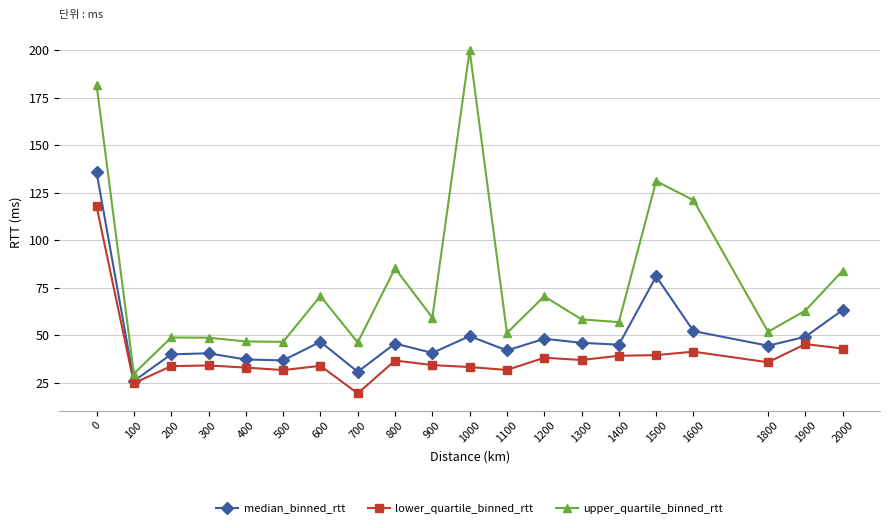

What is the difference between the maximum and minimum values in the lower_quartile_binned_rtt series?

98.4